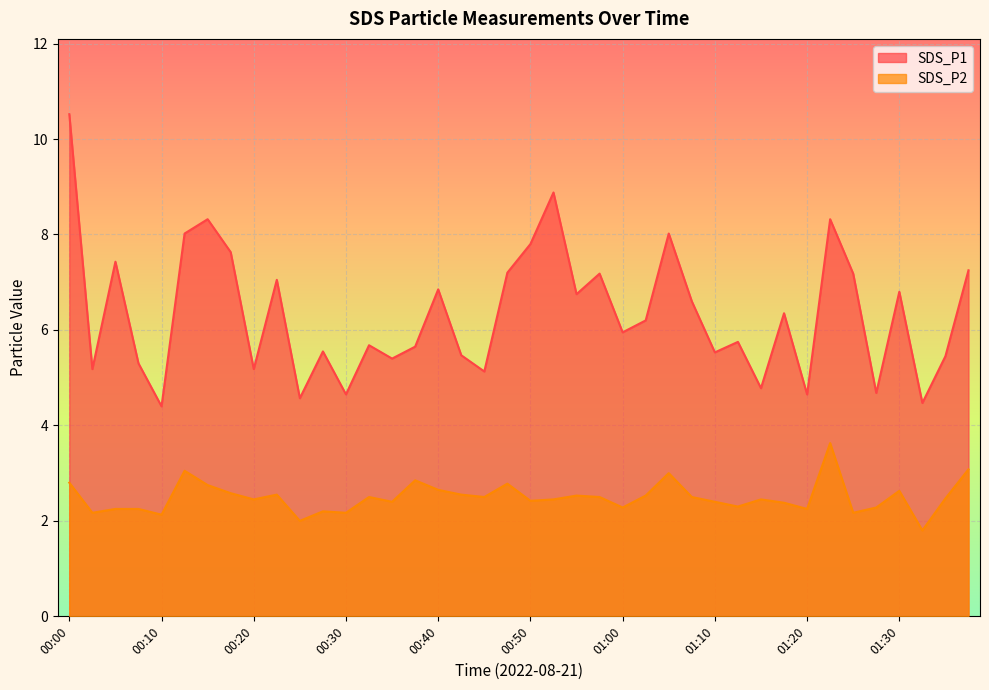

Where does the SDS_P2 series first go above 2?

00:00